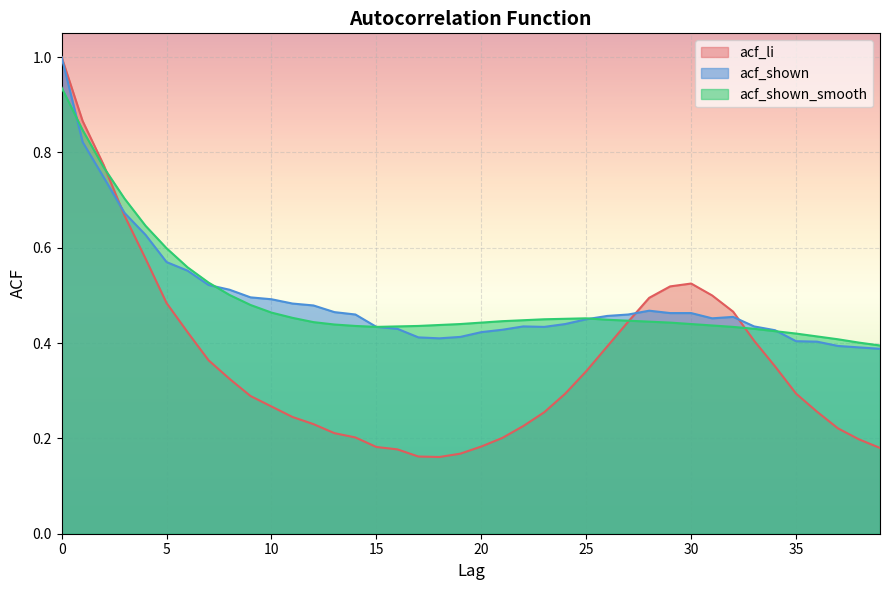

What is the maximum value for acf_li?

1.0